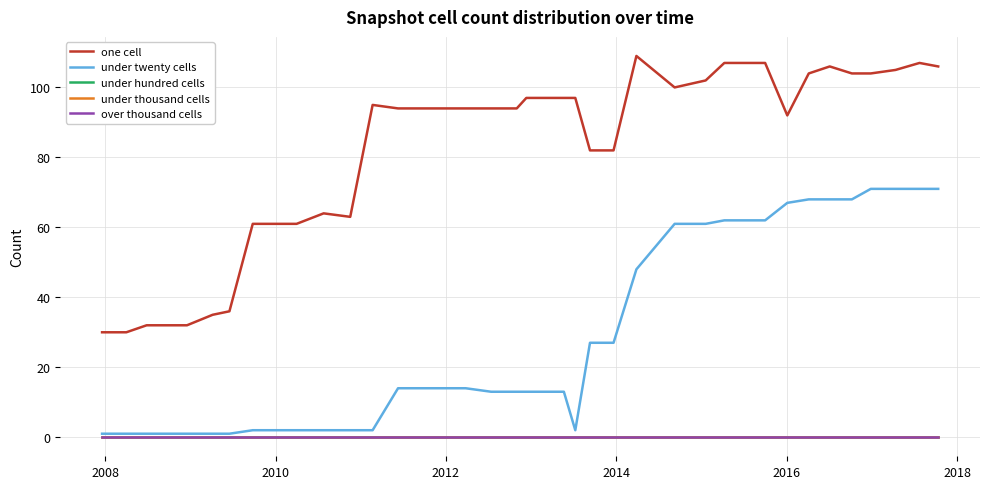

True or false: over thousand cells has more than 2 points higher than both neighbors.

False